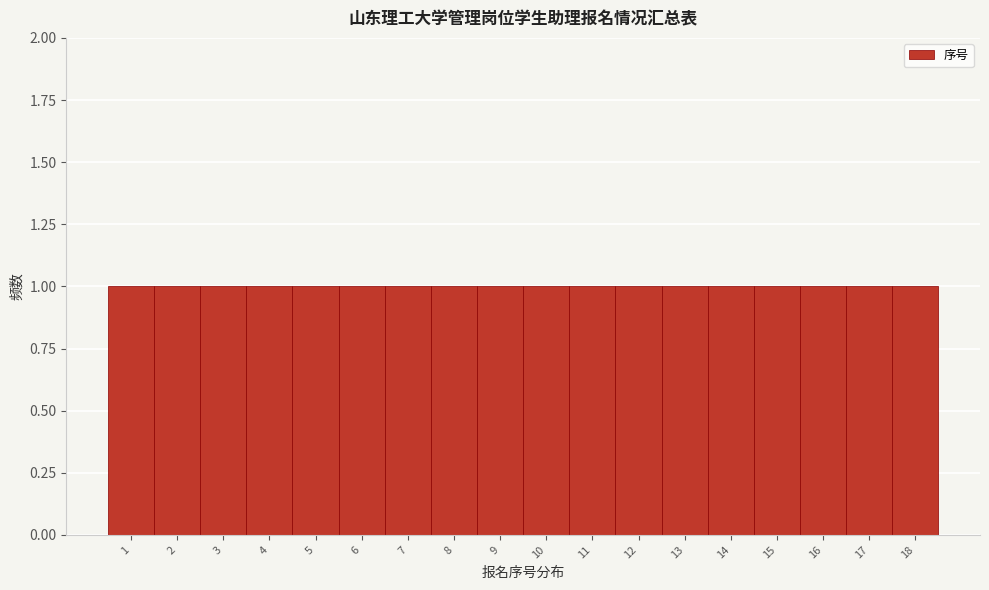

Reading left to right, list every bar in this chart as the range it spans on the x-axis followed by its height. The values are not printed on the chart, so give them approximately, as read against the axis.

0.5 to 1.5: 1
1.5 to 2.5: 1
2.5 to 3.5: 1
3.5 to 4.5: 1
4.5 to 5.5: 1
5.5 to 6.5: 1
6.5 to 7.5: 1
7.5 to 8.5: 1
8.5 to 9.5: 1
9.5 to 10.5: 1
10.5 to 11.5: 1
11.5 to 12.5: 1
12.5 to 13.5: 1
13.5 to 14.5: 1
14.5 to 15.5: 1
15.5 to 16.5: 1
16.5 to 17.5: 1
17.5 to 18.5: 1